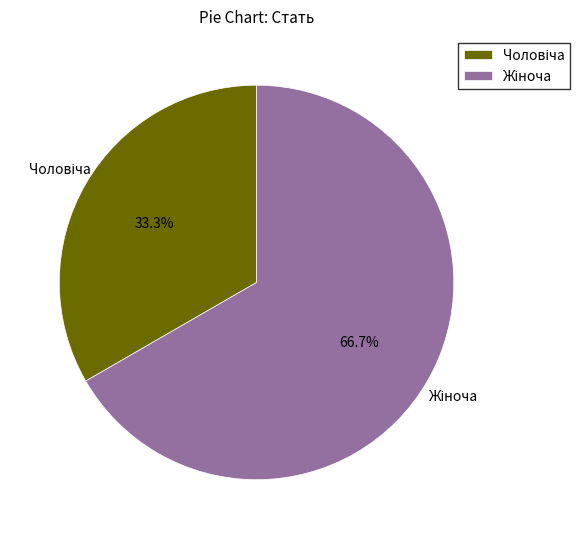

Is there a majority slice in this chart?

Yes